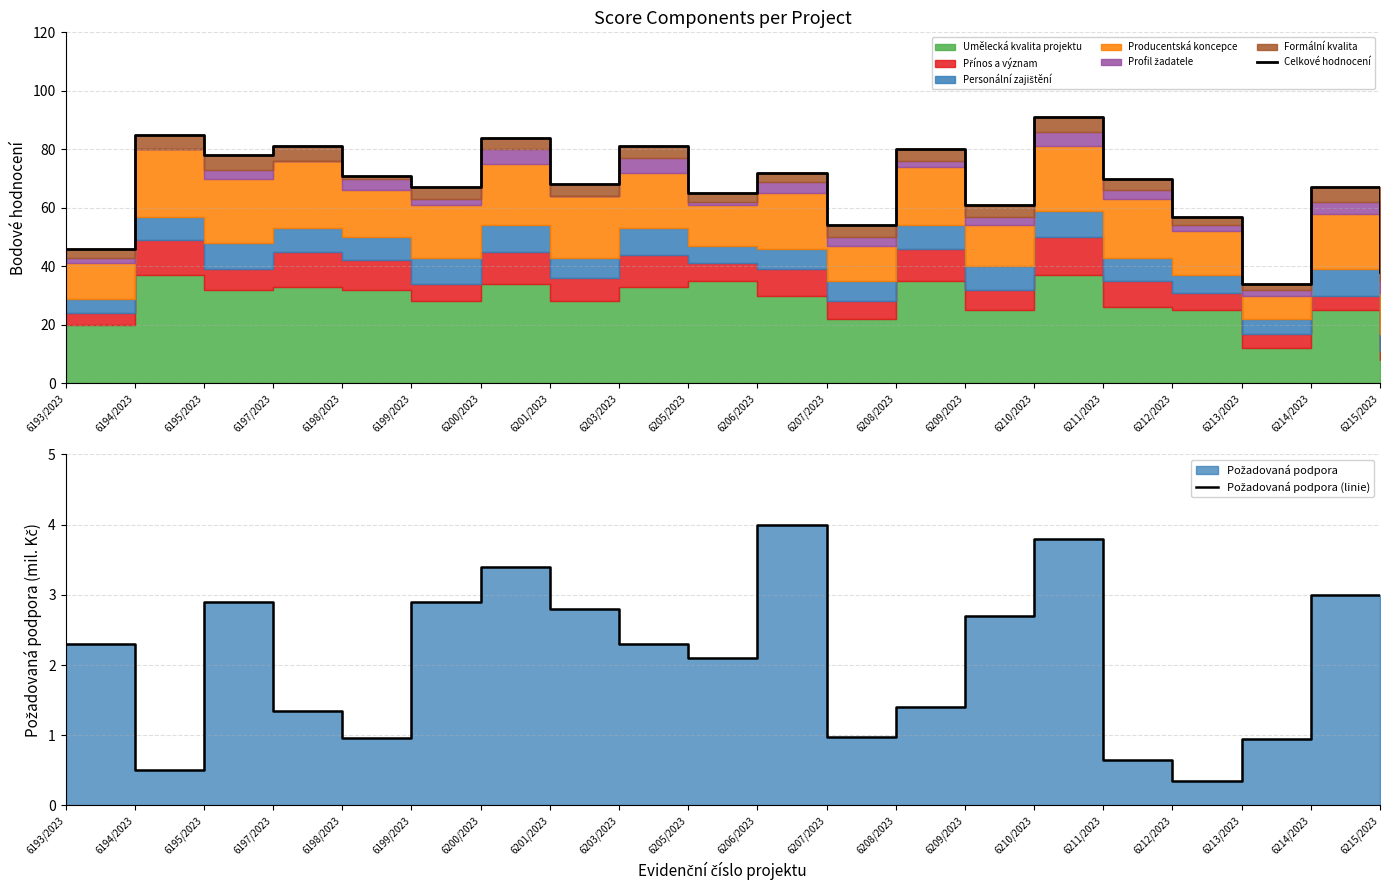

What is the total value across all series at 6195/2023?

80.9